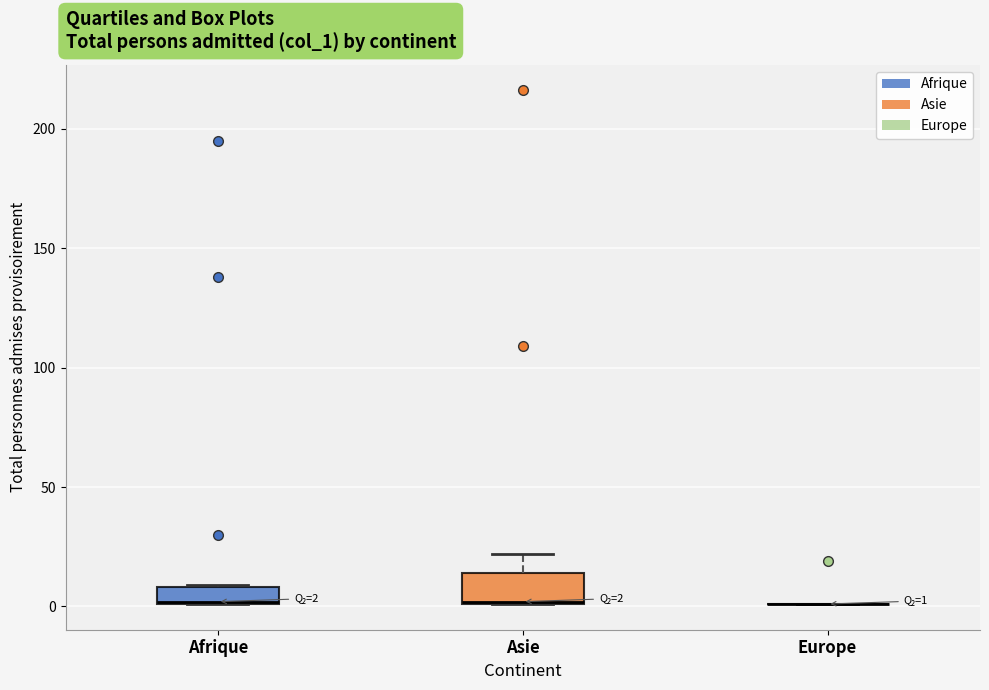

Comparing the boxes themselves (not the whiskers), which one is the tallest?

Asie